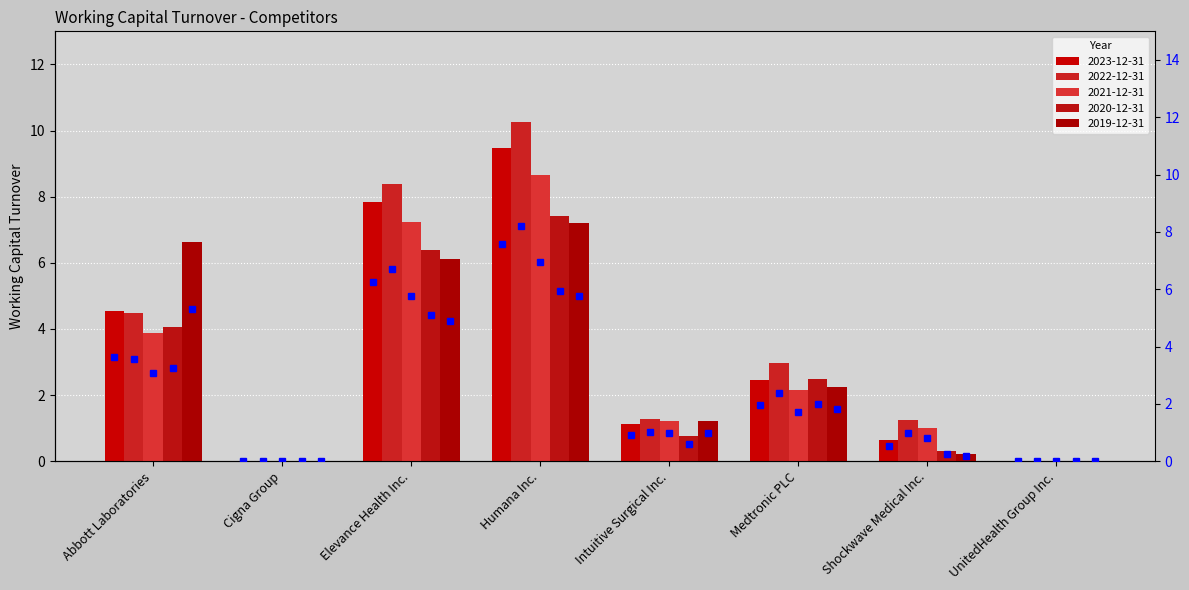

What are all the series names shown in the legend?

2023-12-31, 2022-12-31, 2021-12-31, 2020-12-31, 2019-12-31